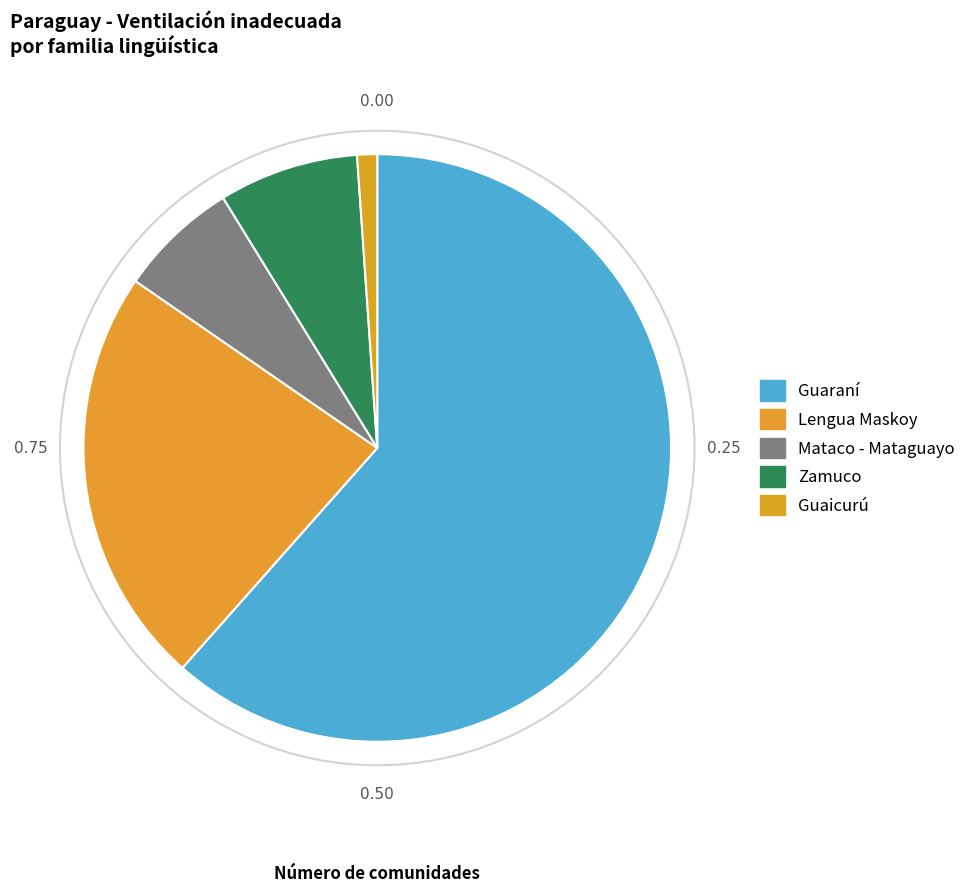

Which slice is the smallest?

Guaicurú